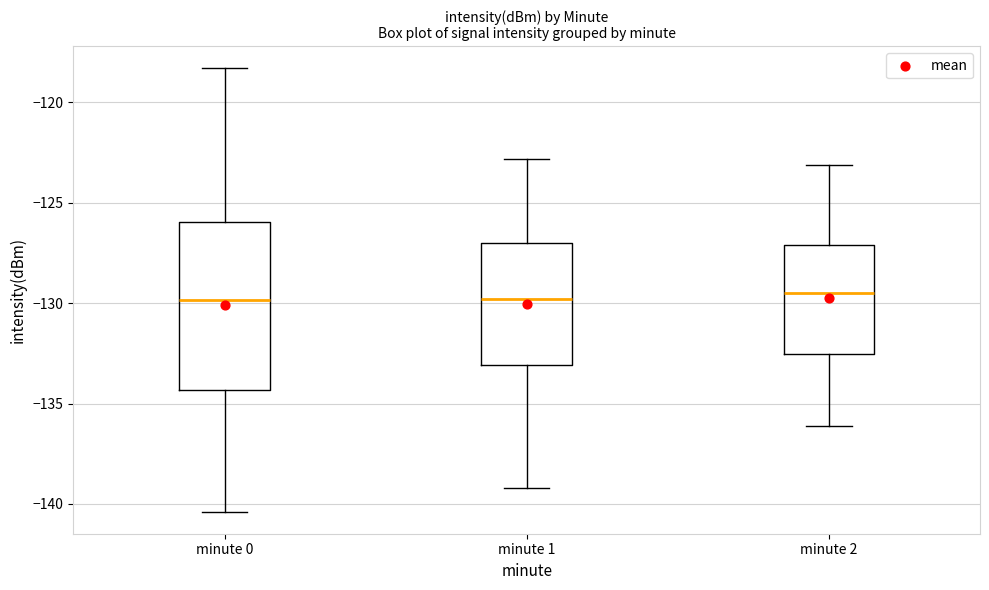

Where is the upper edge of the box for minute 0 on the y-axis? The values are not printed on the chart, so give them approximately, as read against the axis.

-126.0